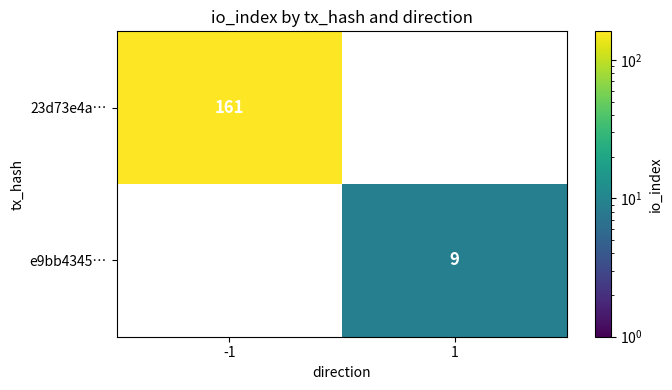

The value of 23d73e4a… at -1 is 161. True or false?

True